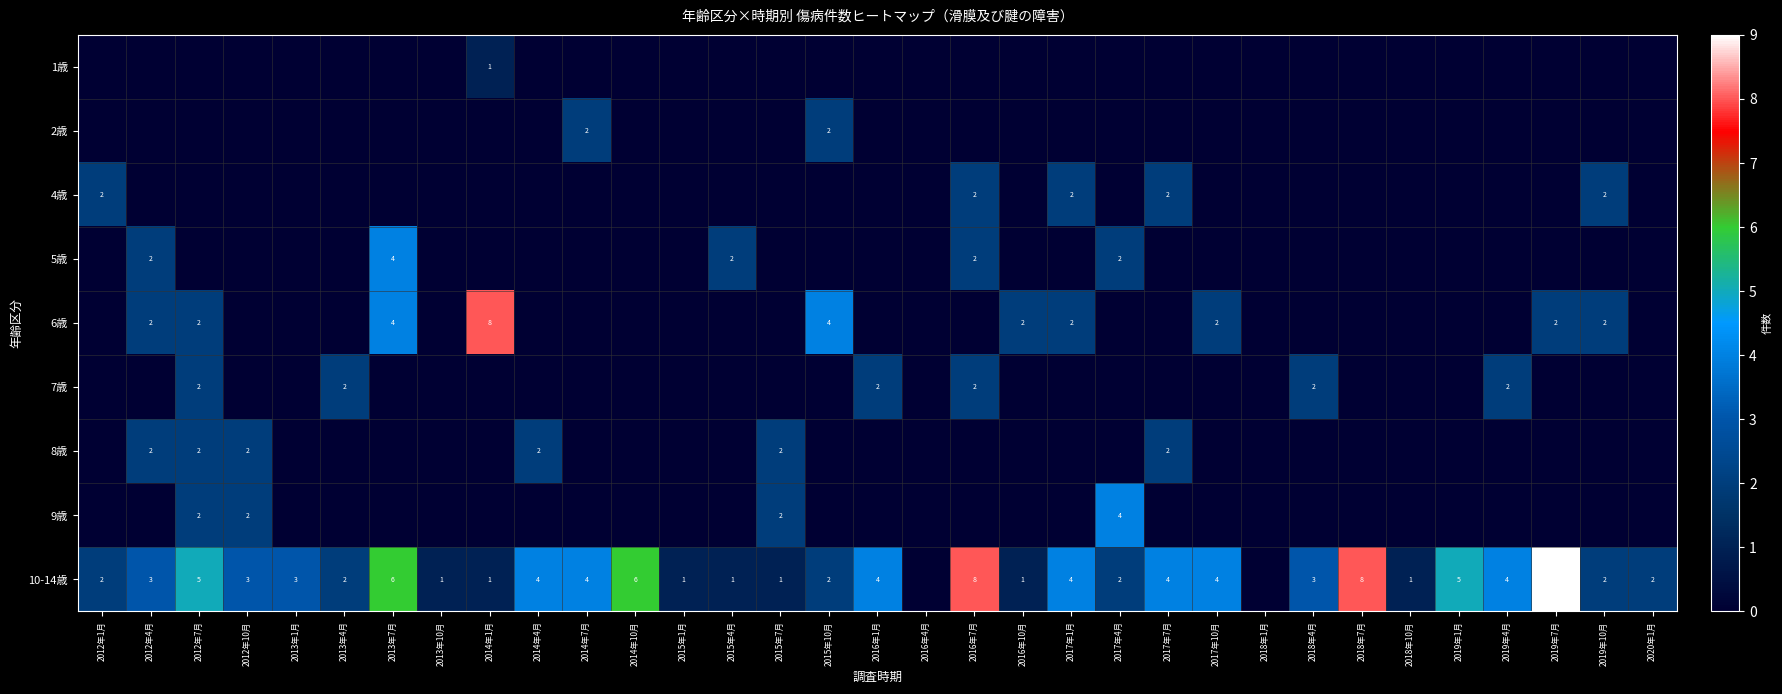

Count the number of data series in this chart.

9